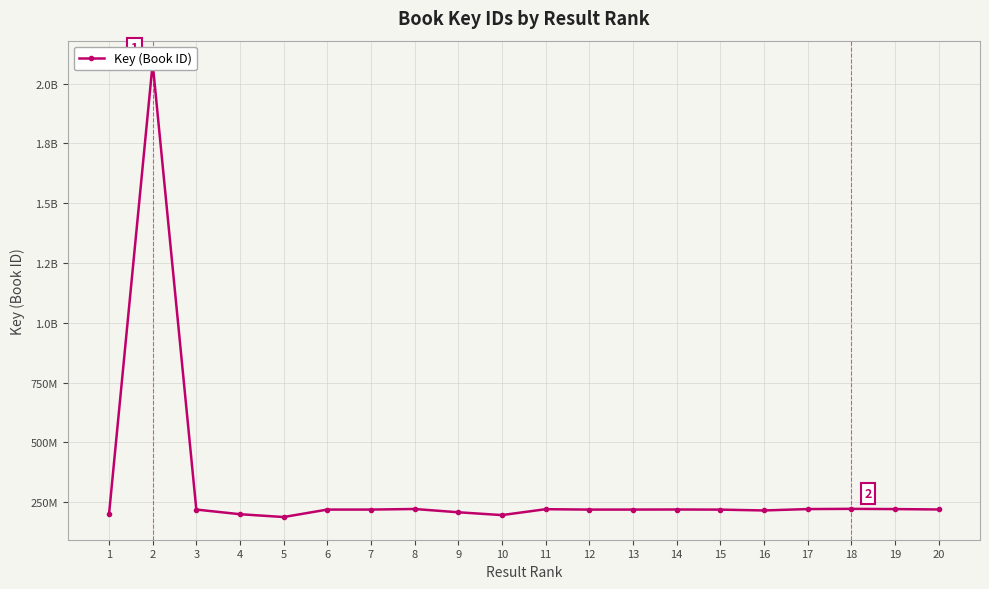

What is the ratio of the value at 17 to the value at 10?

1.1